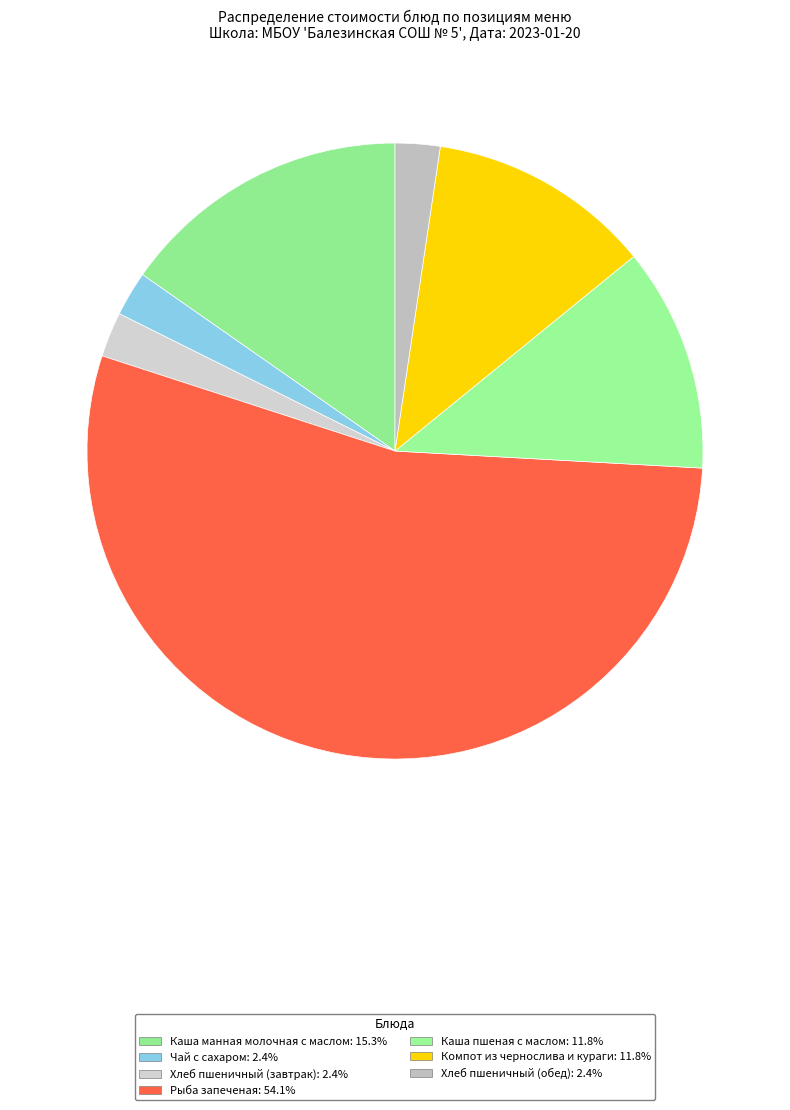

Between Чай с сахаром and Компот из чернослива и кураги, which is larger?

Компот из чернослива и кураги